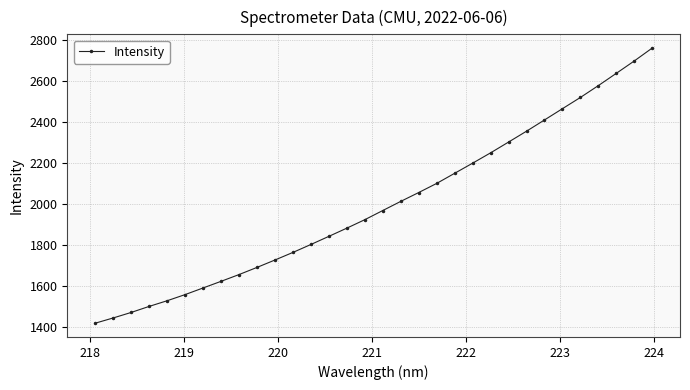

True or false: there are more than 1 points higher than both neighbors.

False